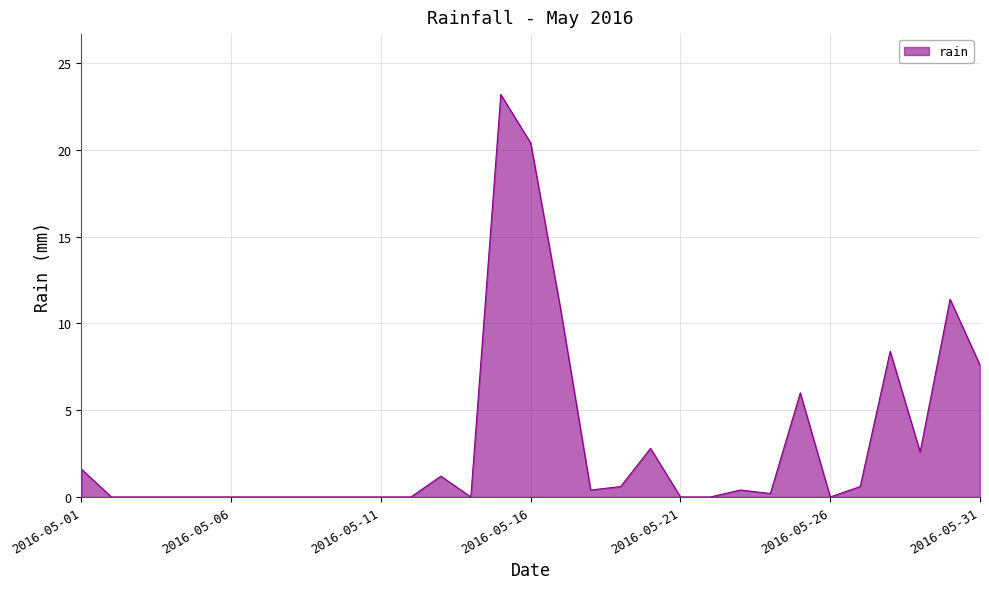

What is the maximum value shown in the chart?

23.2